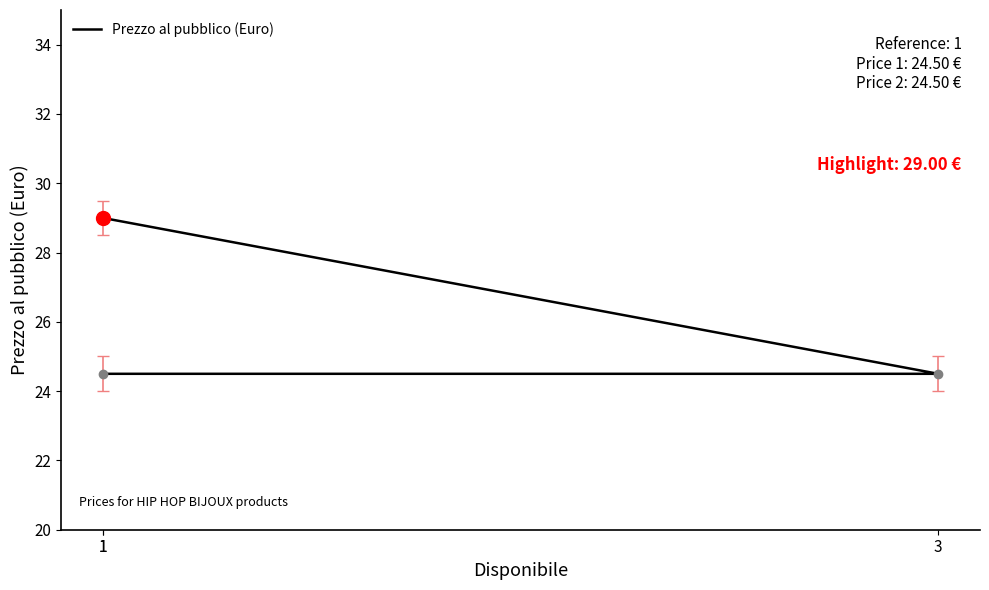

Reading left to right, extract all data points from this chart.

1=24.5	3=24.5	1=29.0